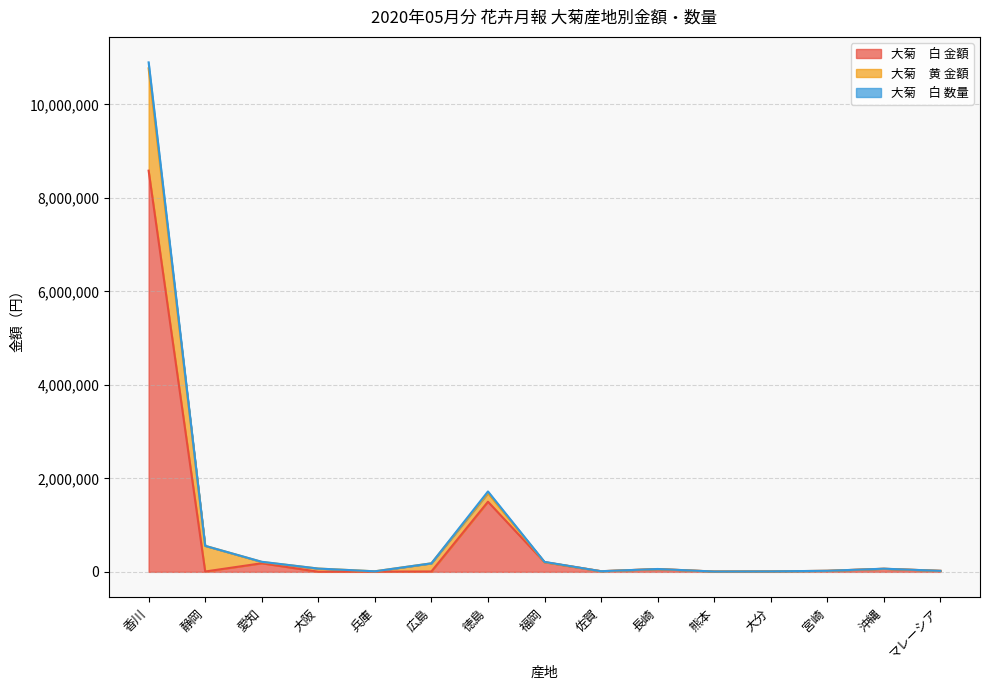

How many interior local valleys does the 大菊　白 数量 series have?

3